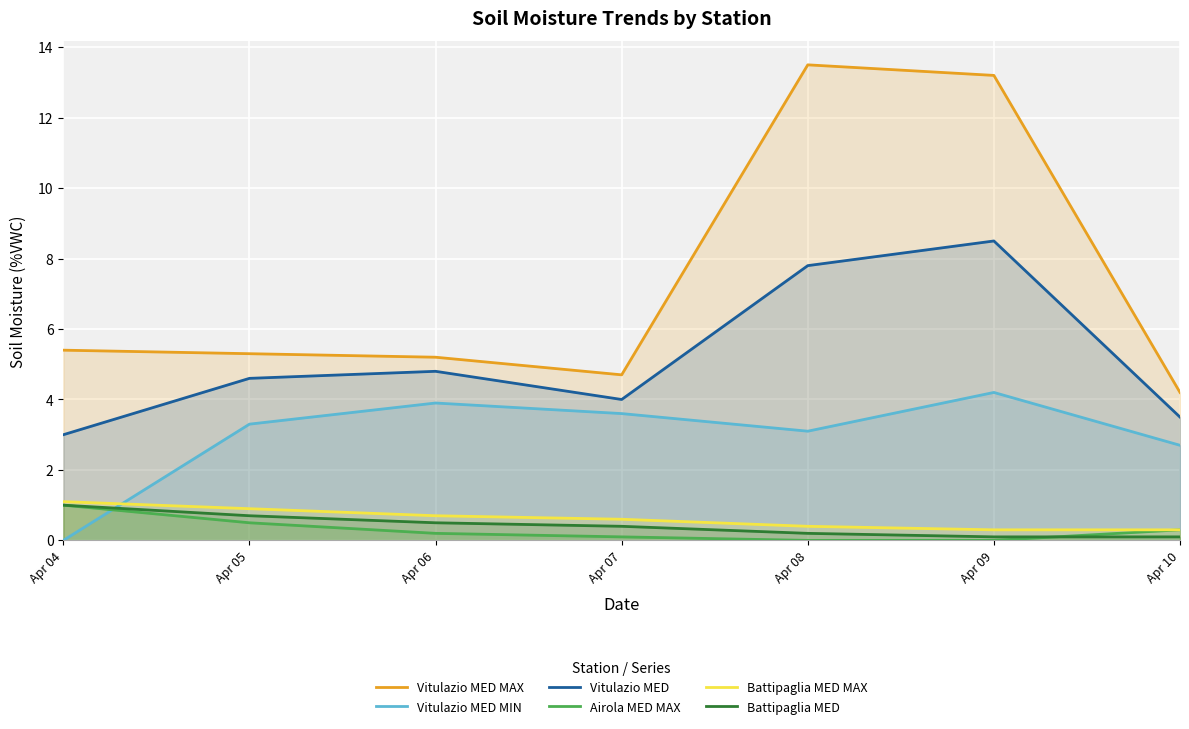

What is the difference between the maximum and minimum values in the Airola MED MAX series?

1.0